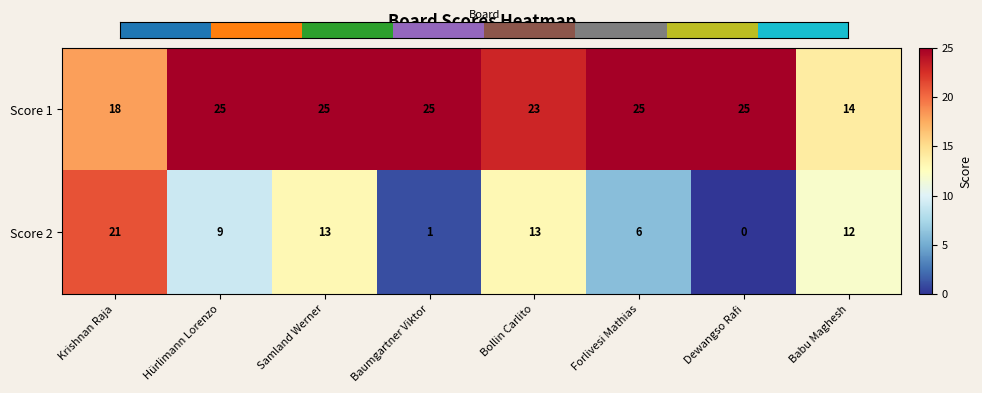

Which series has the largest total across all categories?

Score 1